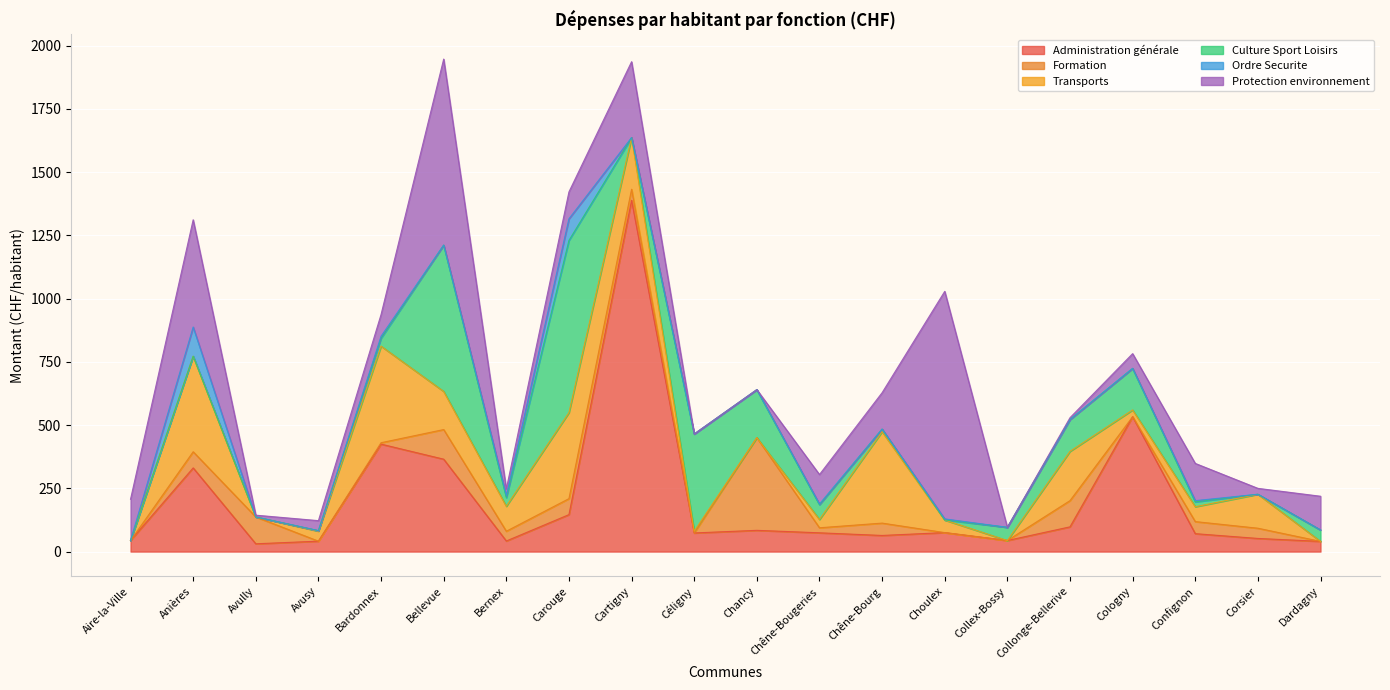

Is it true that Ordre Securite equals -71.3 at Dardagny?

False